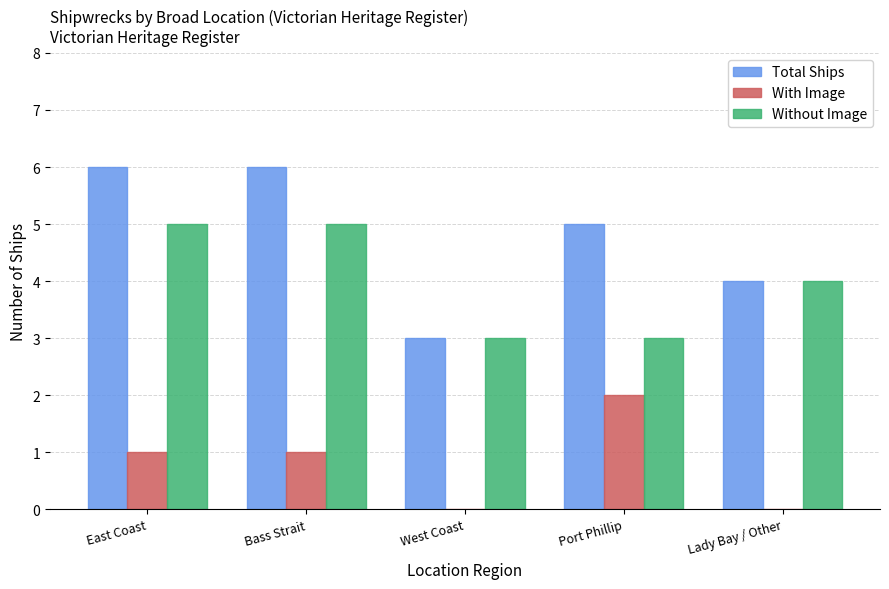

Count the Without Image values in the range 3 to 5.

5